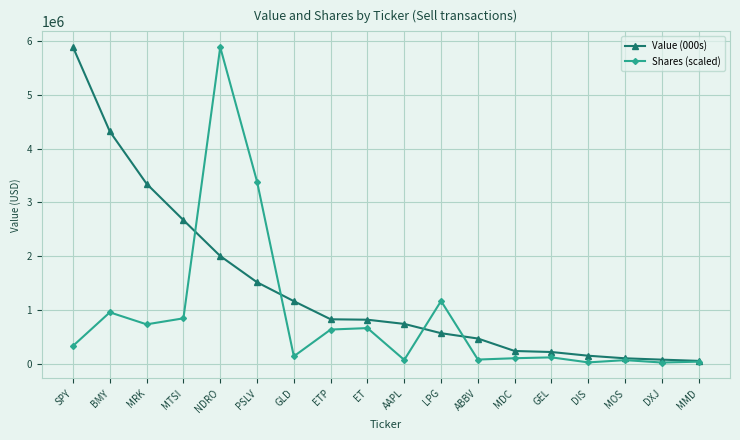

What is the difference between the highest and lowest values at ABBV?

391407.8